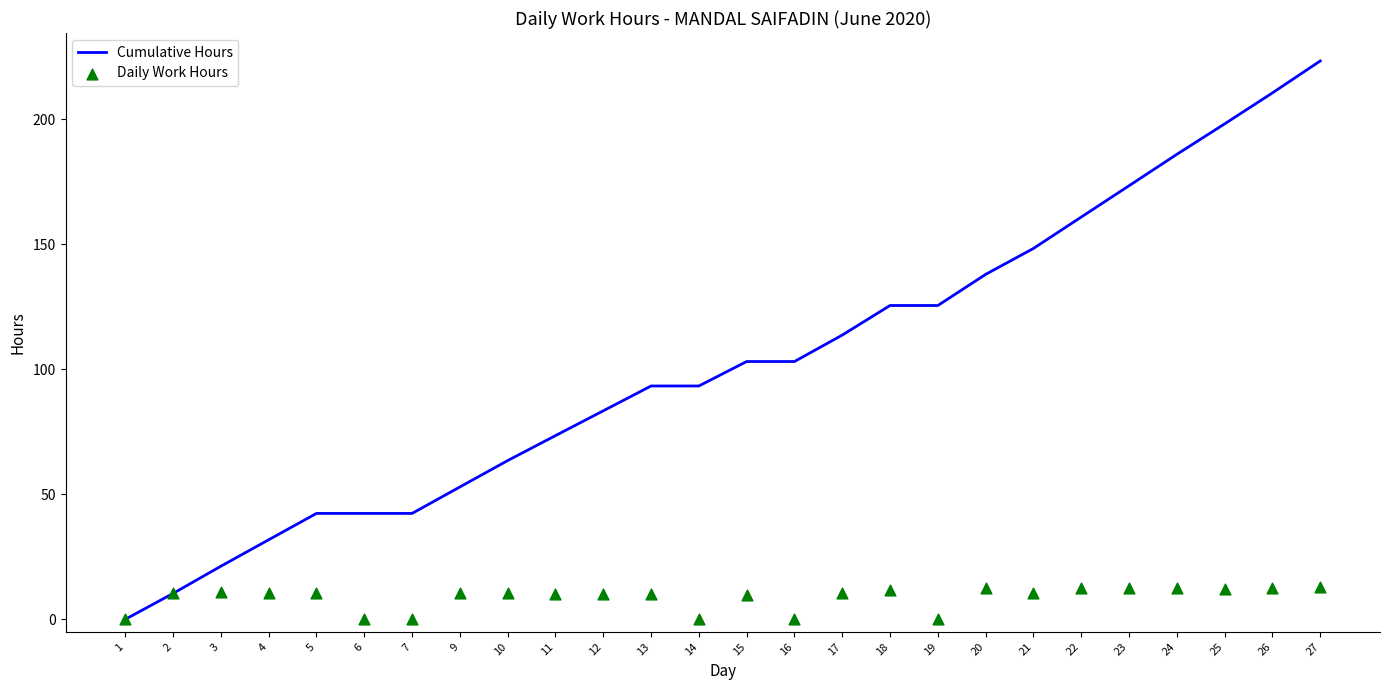

Which series reaches the minimum Y coordinate?

Cumulative Hours